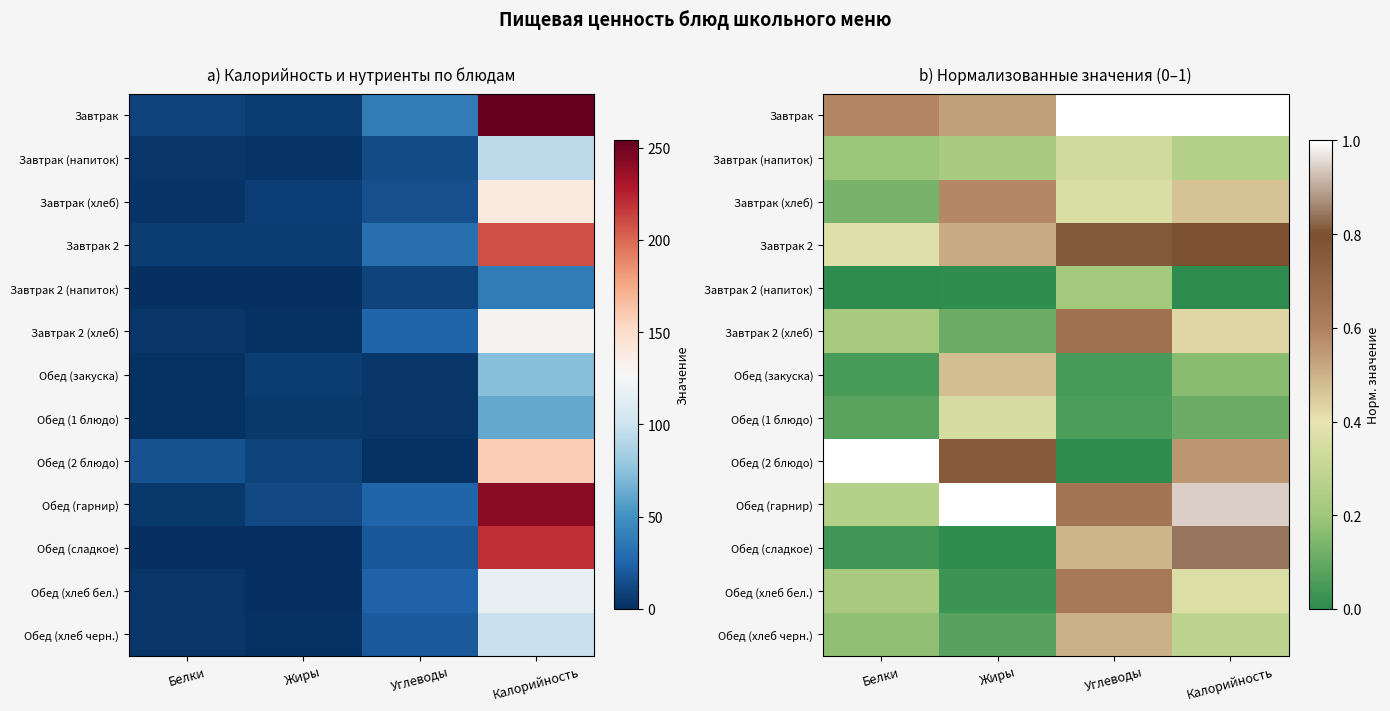

Between Углеводы and Белки, which is larger?

Углеводы